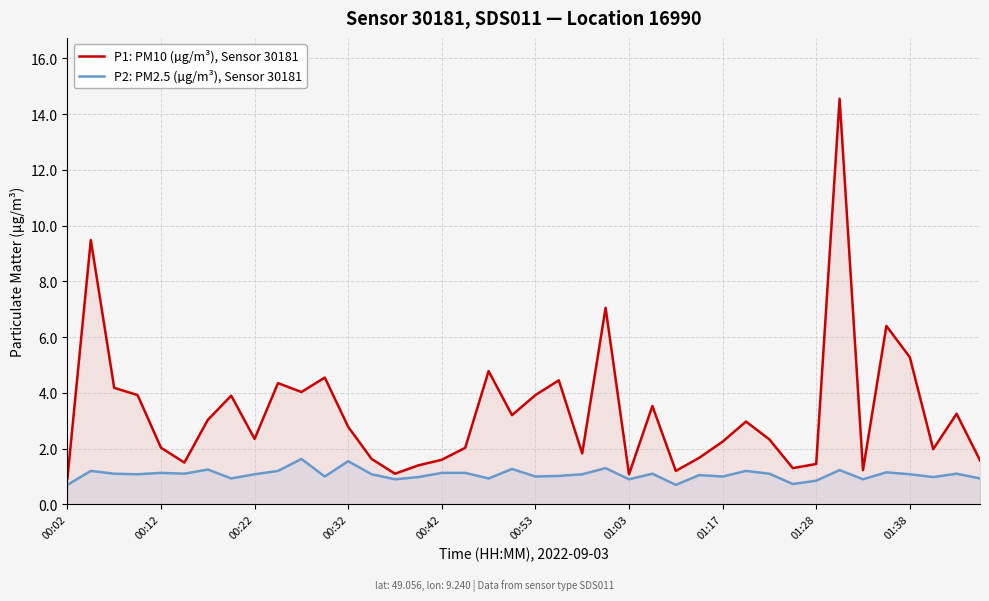

What is the difference between the maximum and minimum values in the P1: PM10 (µg/m³), Sensor 30181 series?

13.6